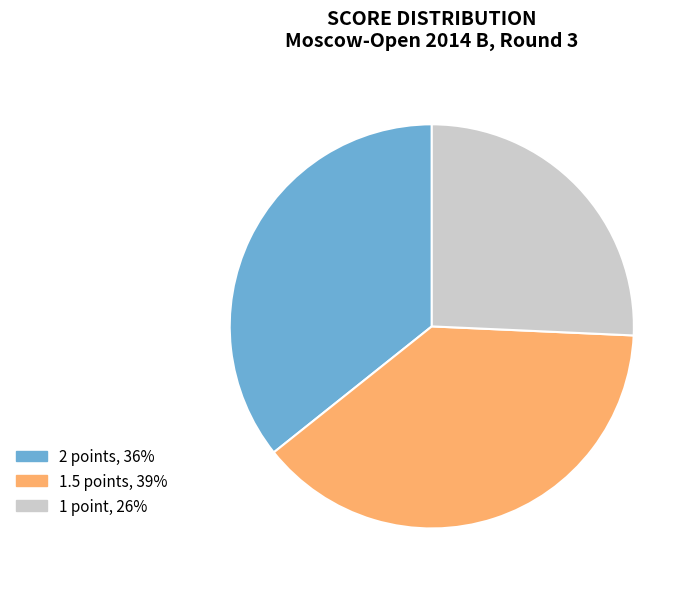

Is there a majority slice in this chart?

No